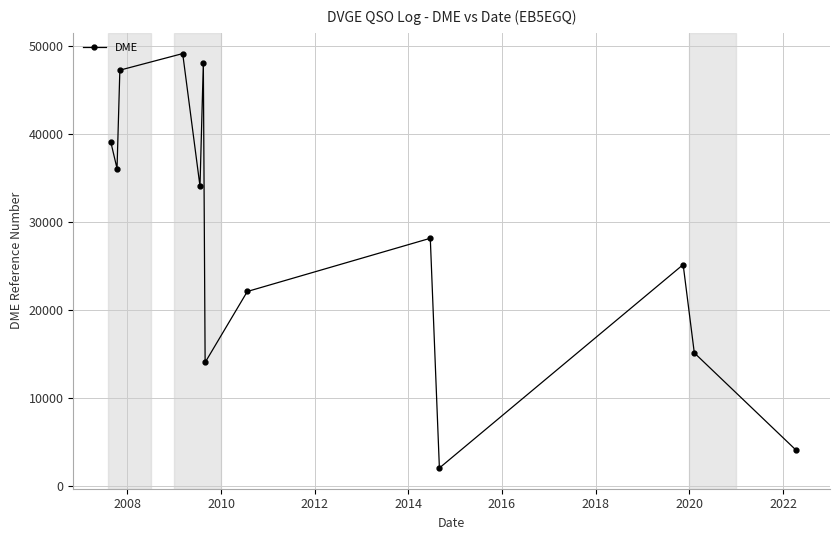

What is the greatest value displayed?

49096